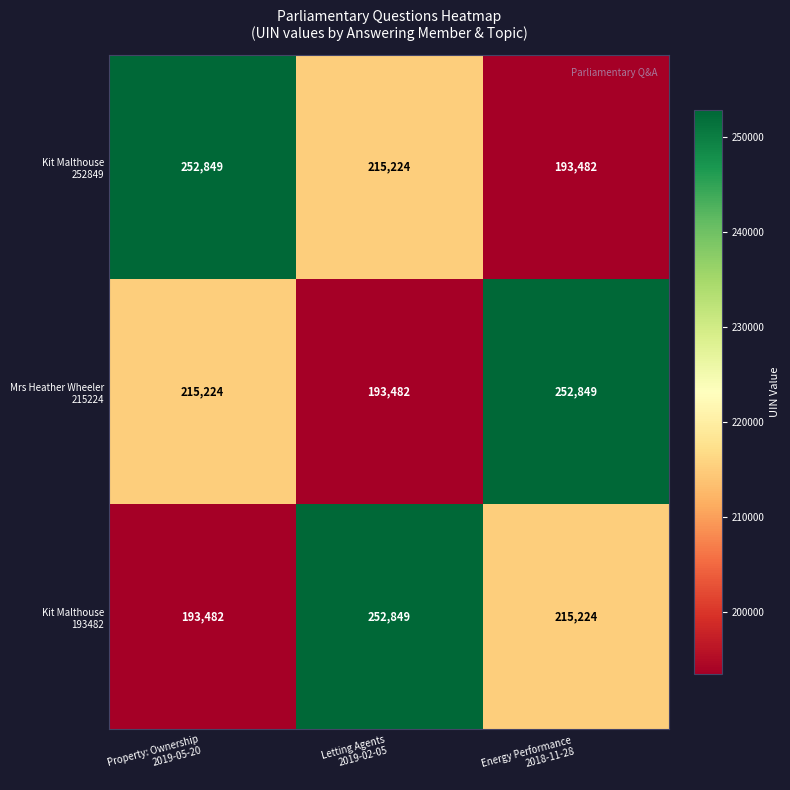

What is the maximum value shown in the chart?

252849